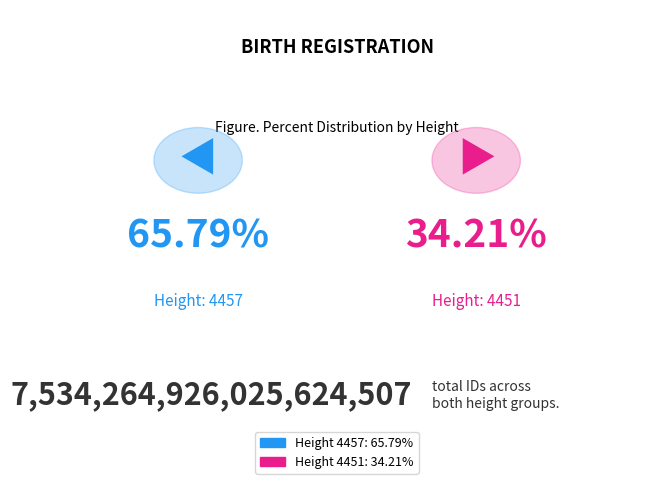

Does any single category account for the majority?

Yes